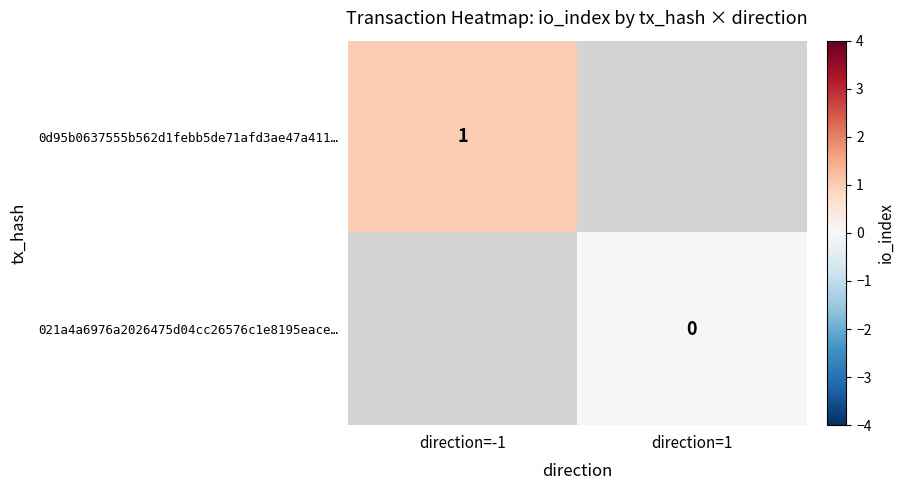

Is it true that 0d95b0637555b562d1febb5de71afd3ae47a411… equals 0 at direction=-1?

False